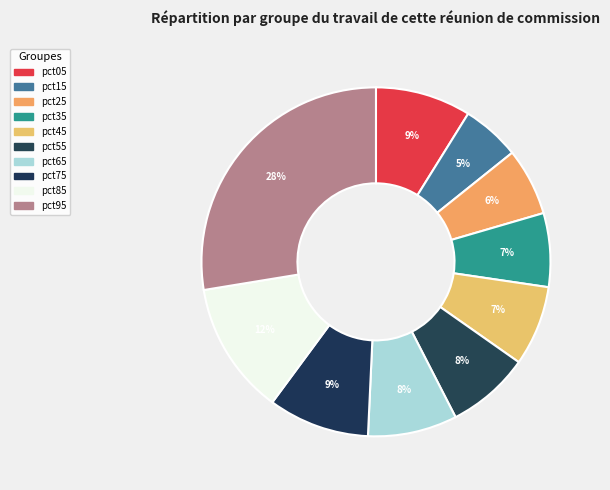

To the nearest percent, what percentage of the pie is pct35?

7%